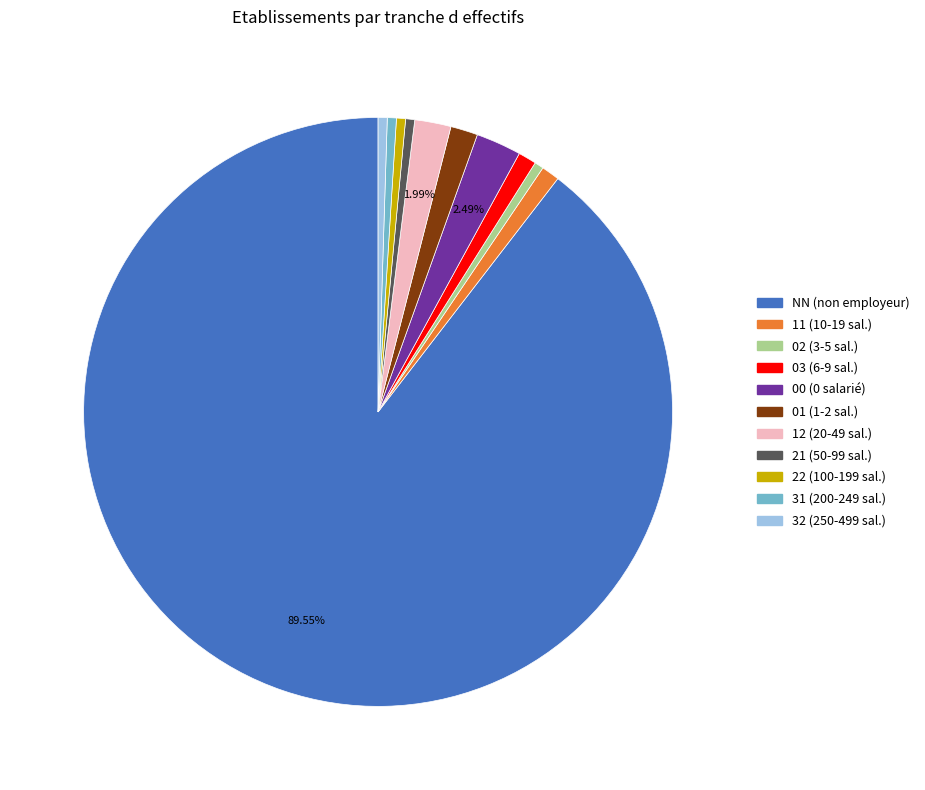

Which slice represents more than half of the pie?

NN